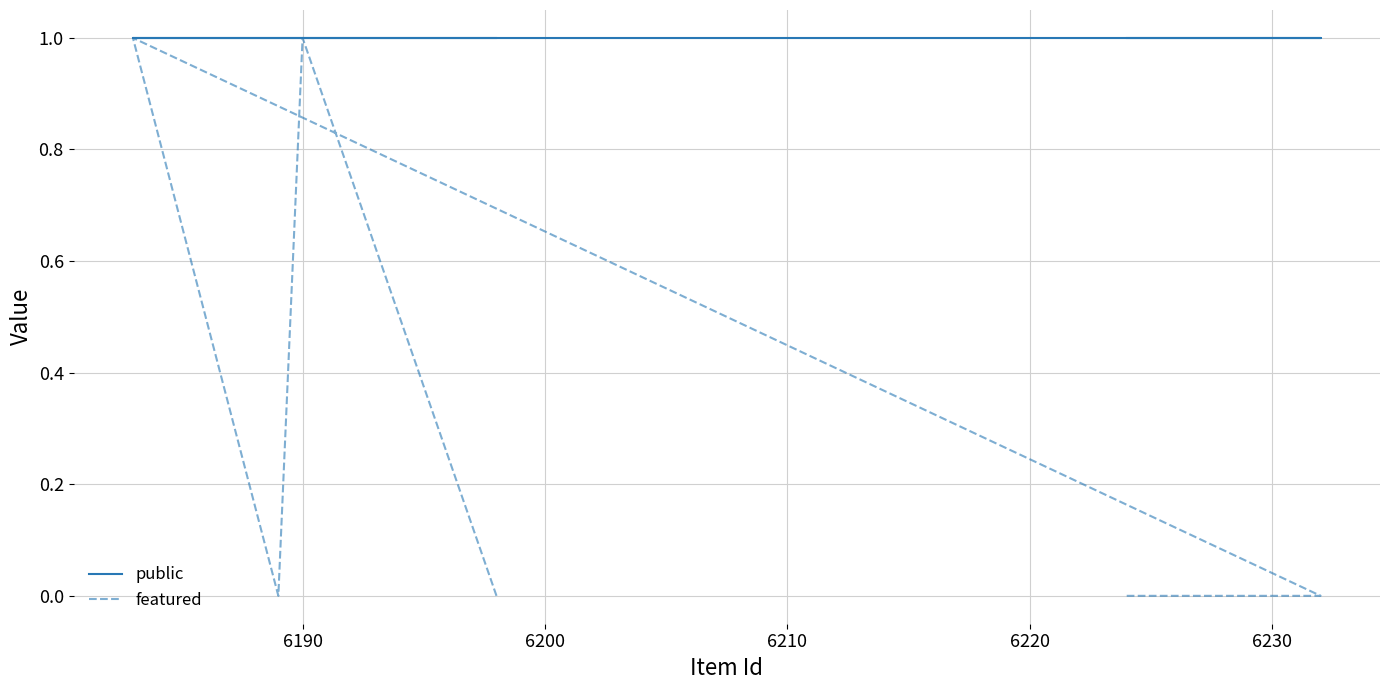

Rank the series by their average value, from lowest to highest.

featured, public